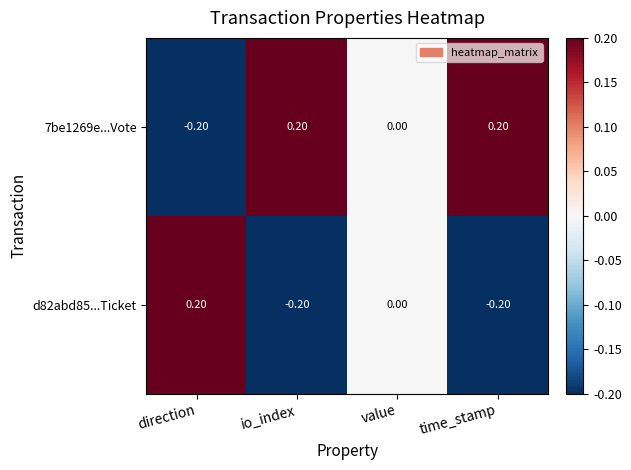

Where does the 7be1269e...Vote series first go above 0?

io_index